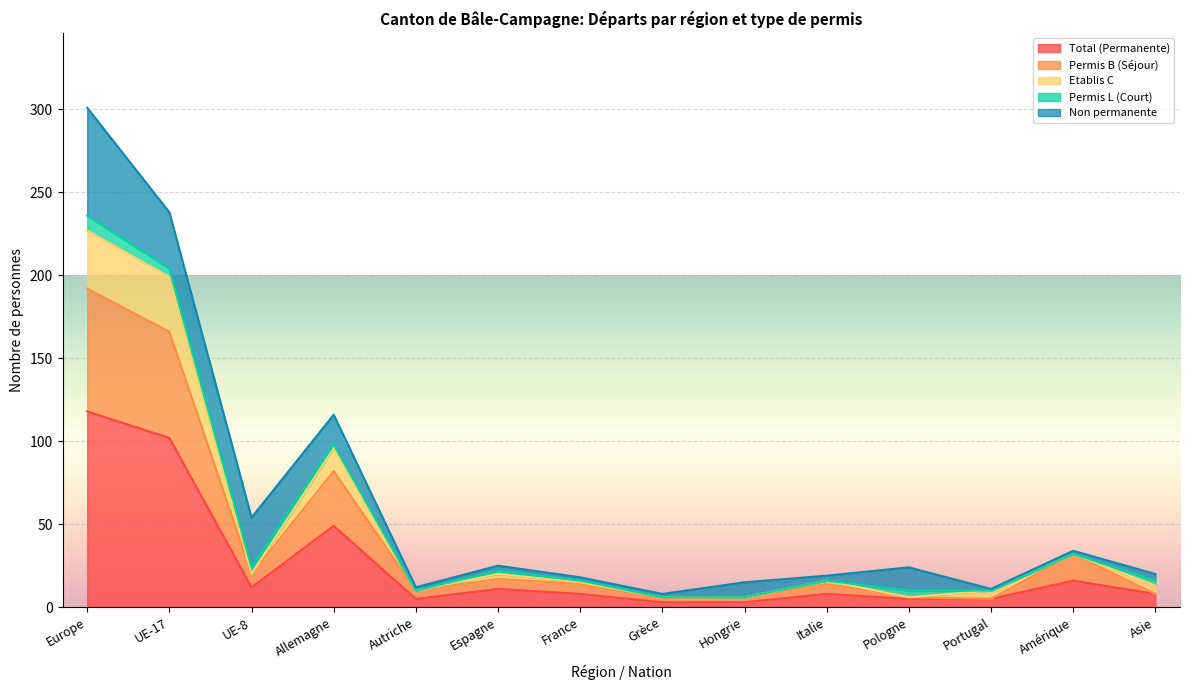

At how many categories does at least one series exceed 188?

2